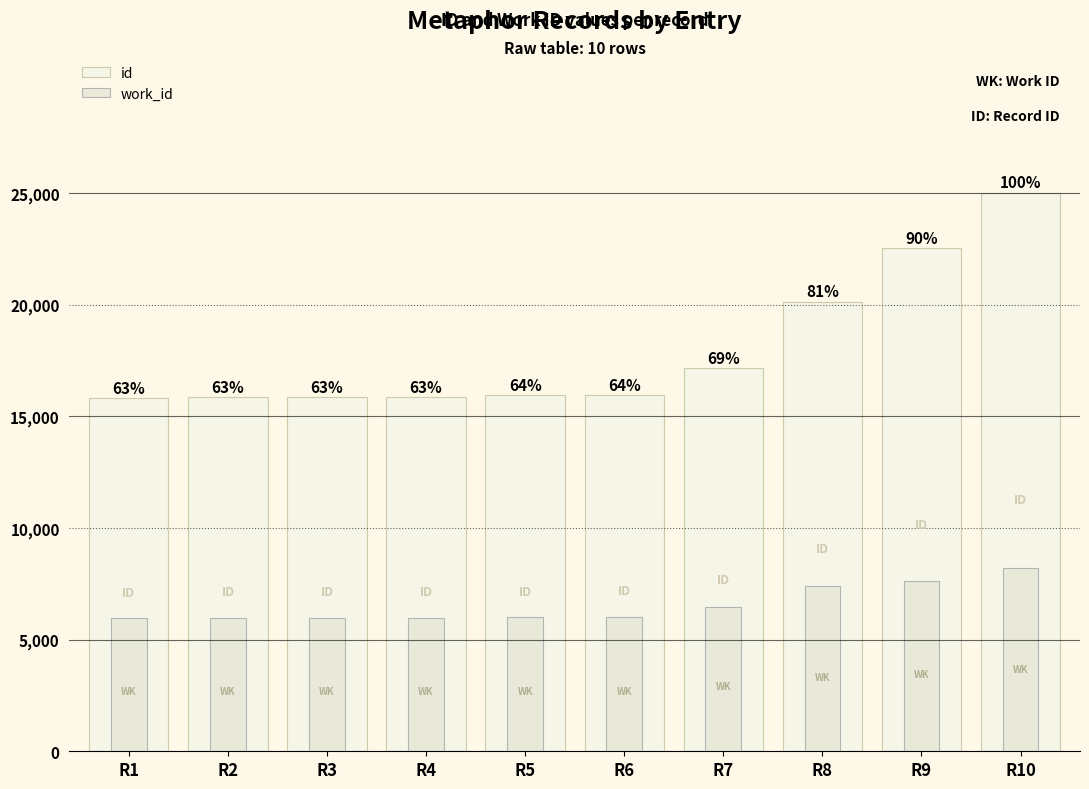

Where is work_id nearest to the value 7077?

R8